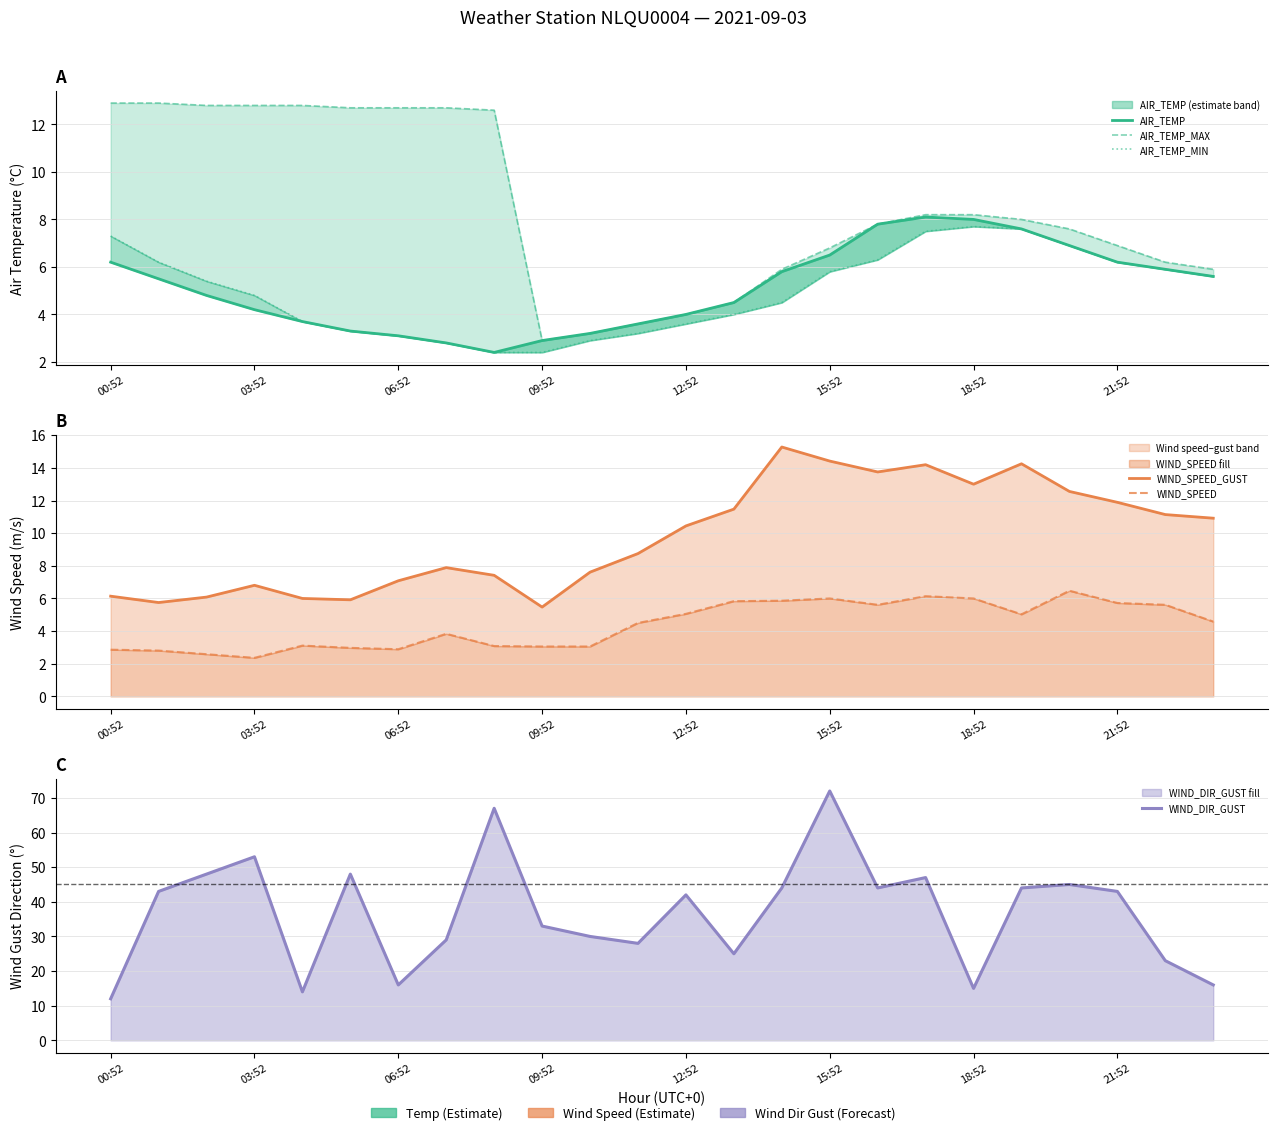

Where does the AIR_TEMP series first go above 5?

00:52